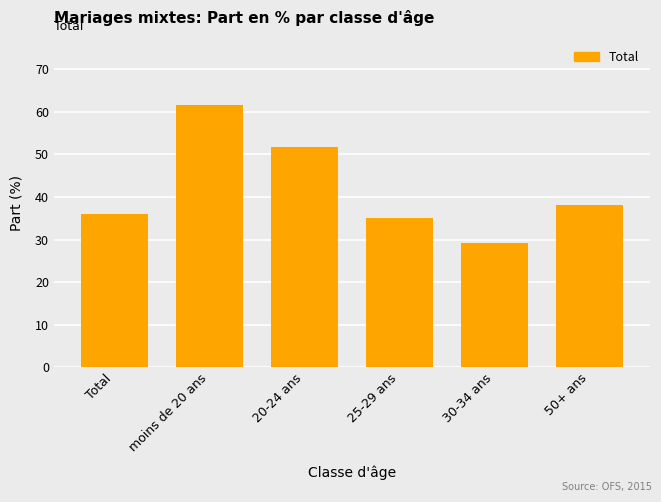

What is the greatest value displayed?

61.6